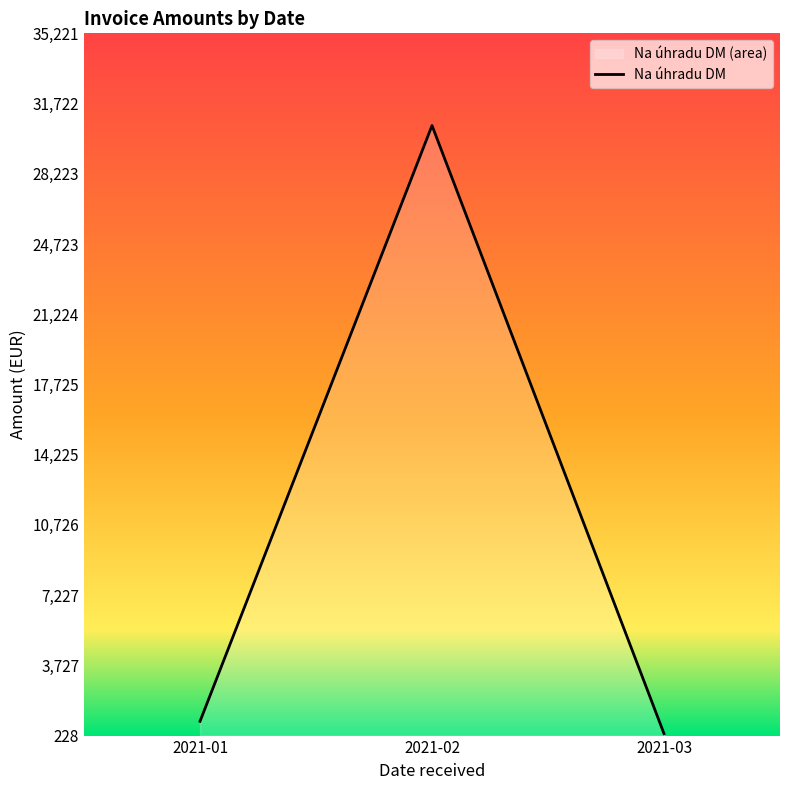

List the labels in order of value, smallest first.

2021-03, 2021-01, 2021-02